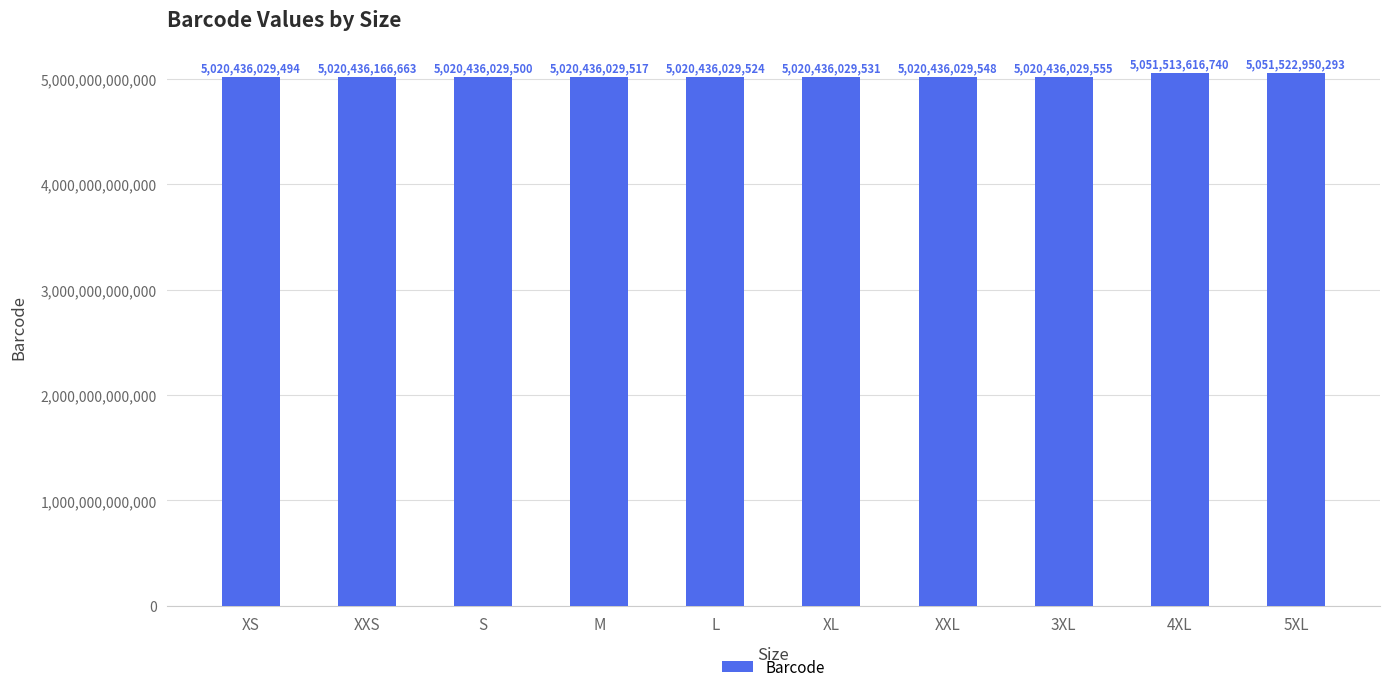

List the labels in order of value, largest first.

5XL, 4XL, XXS, 3XL, XXL, XL, L, M, S, XS